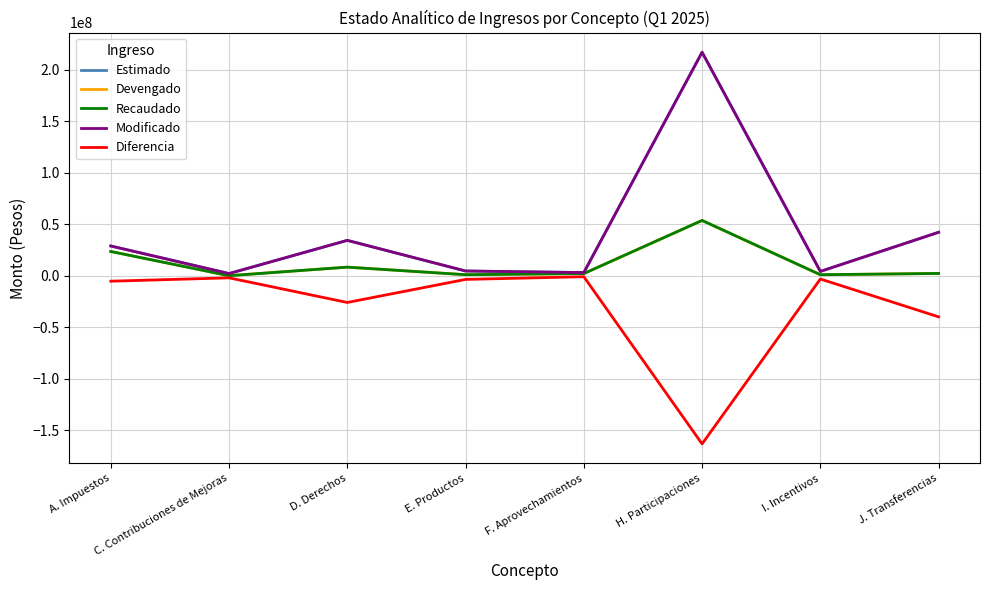

What is the average value of the Diferencia series?

-30542620.9